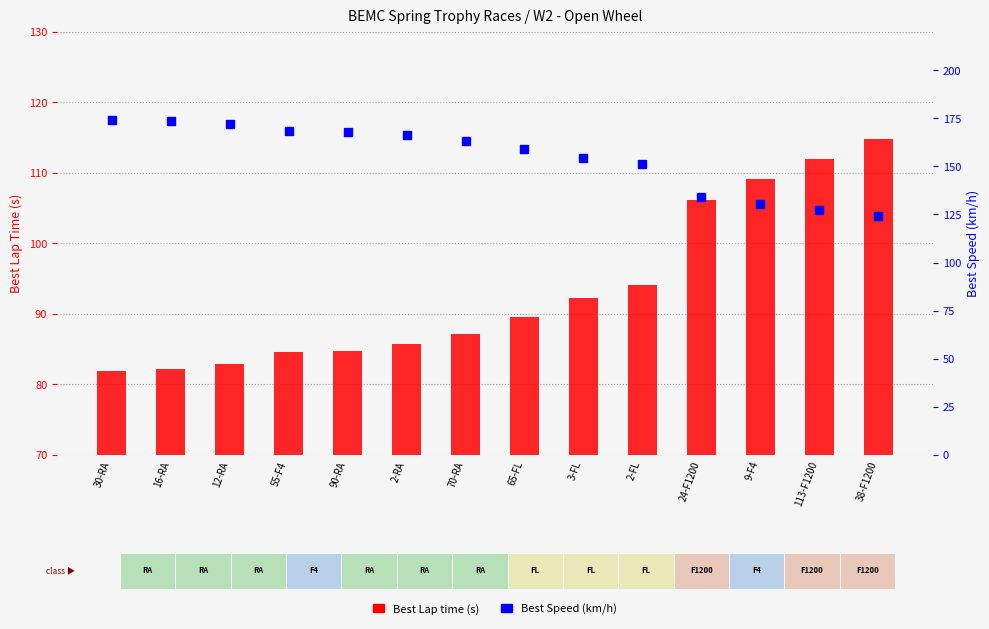

Which series has the largest Y range (max minus min)?

Best Speed (km/h)